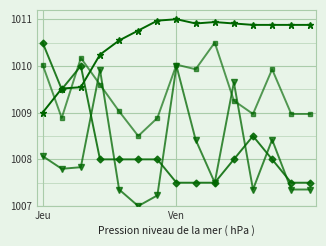

How many data points does each series have?

15